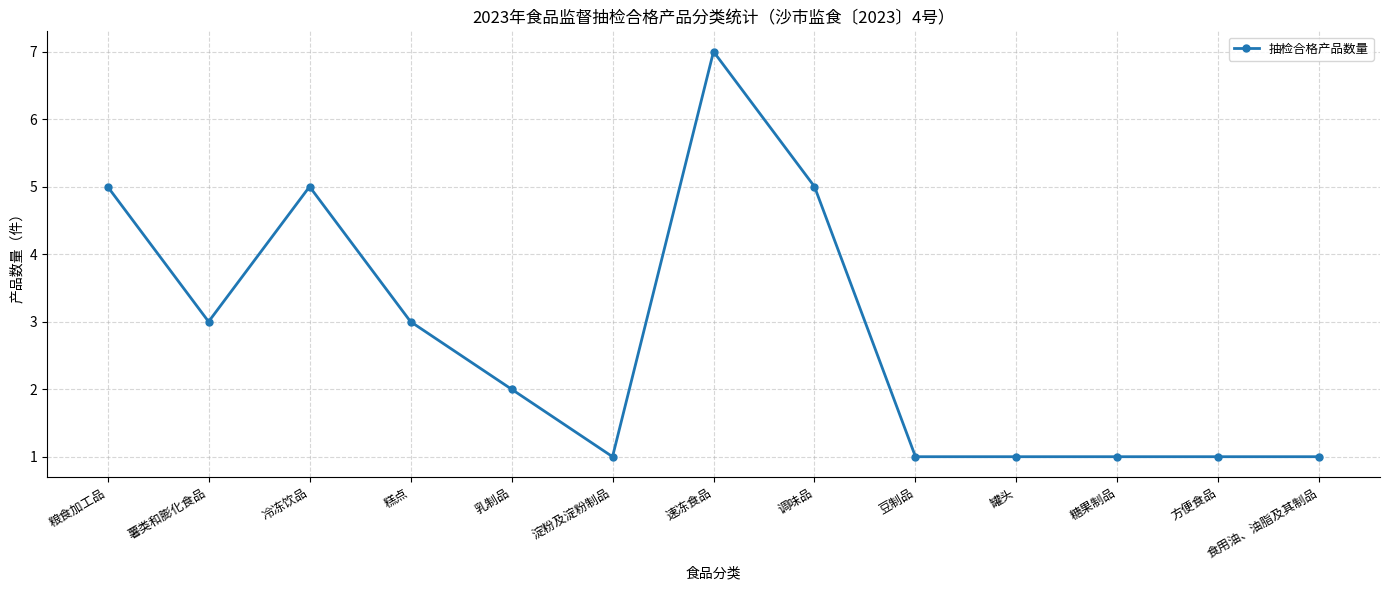

Read the value at 淀粉及淀粉制品.

1